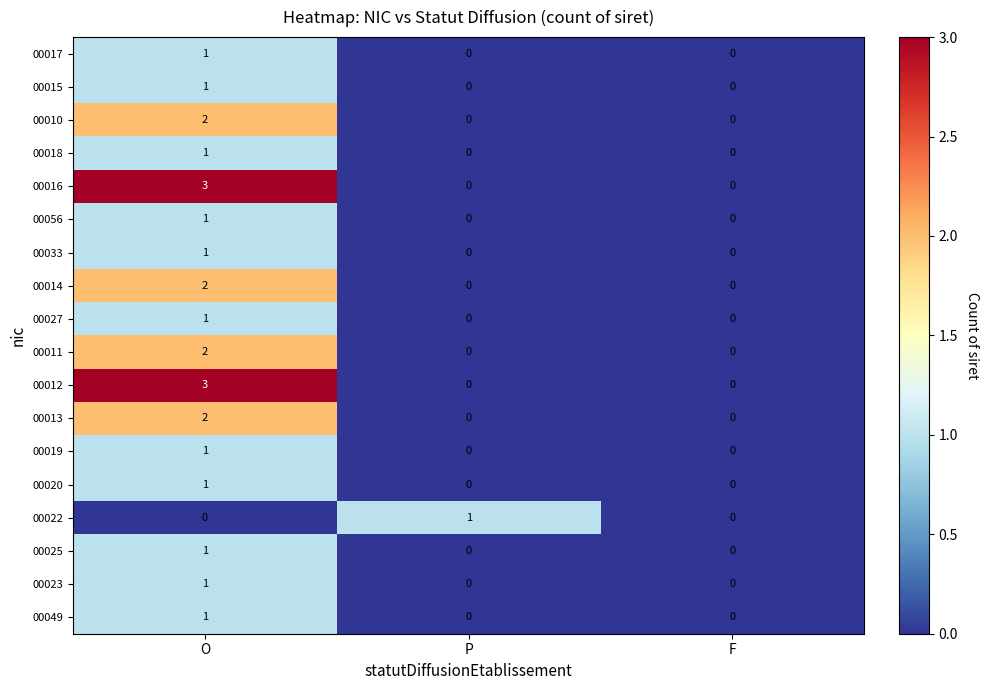

What is the spread (max minus min) of values at O?

3